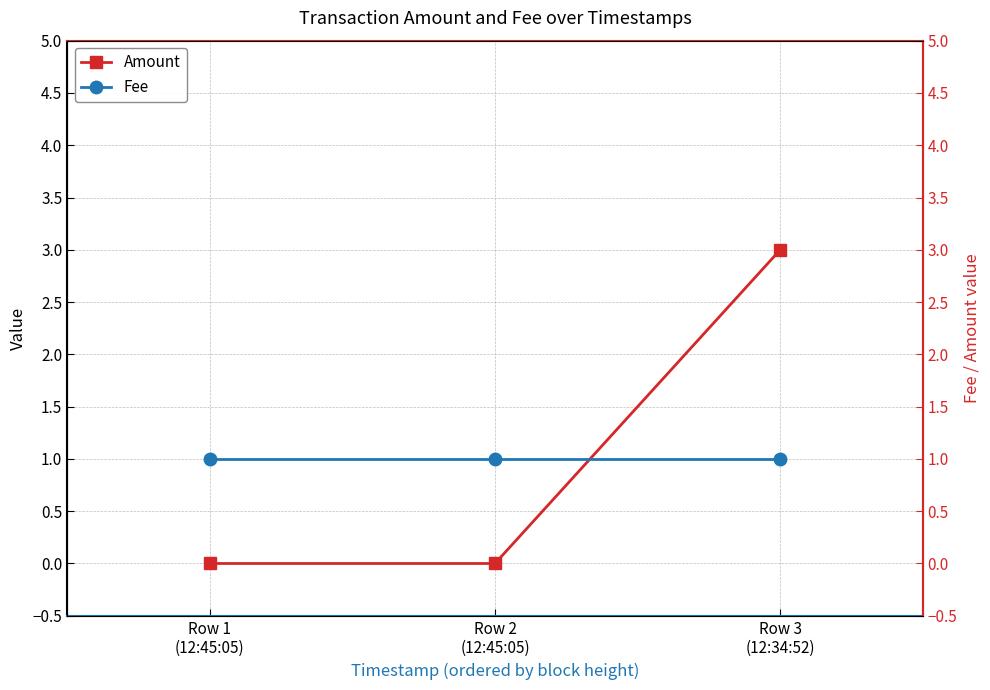

What position from the right is Row 2
(12:45:05)?

2